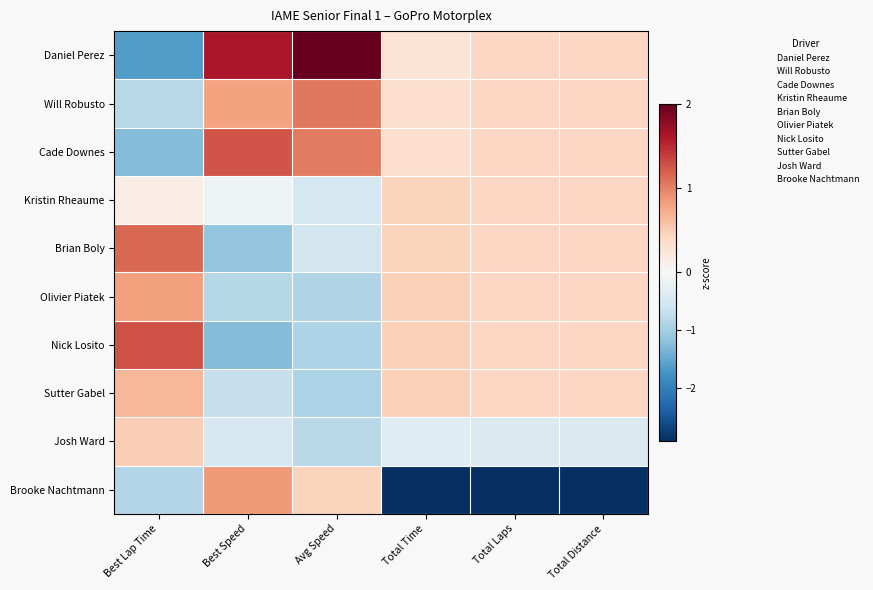

What is the greatest value displayed?

2.0